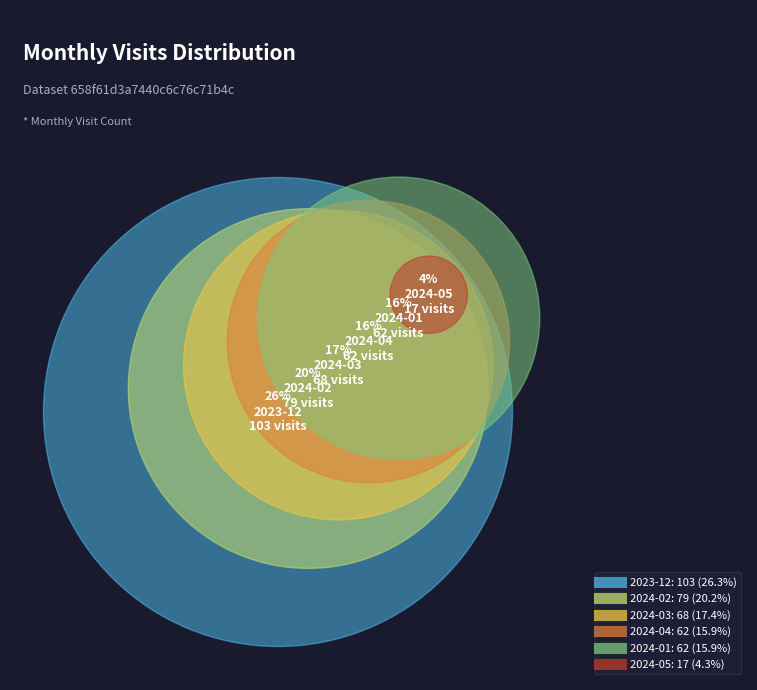

To the nearest percent, what is the average slice percentage?

17%